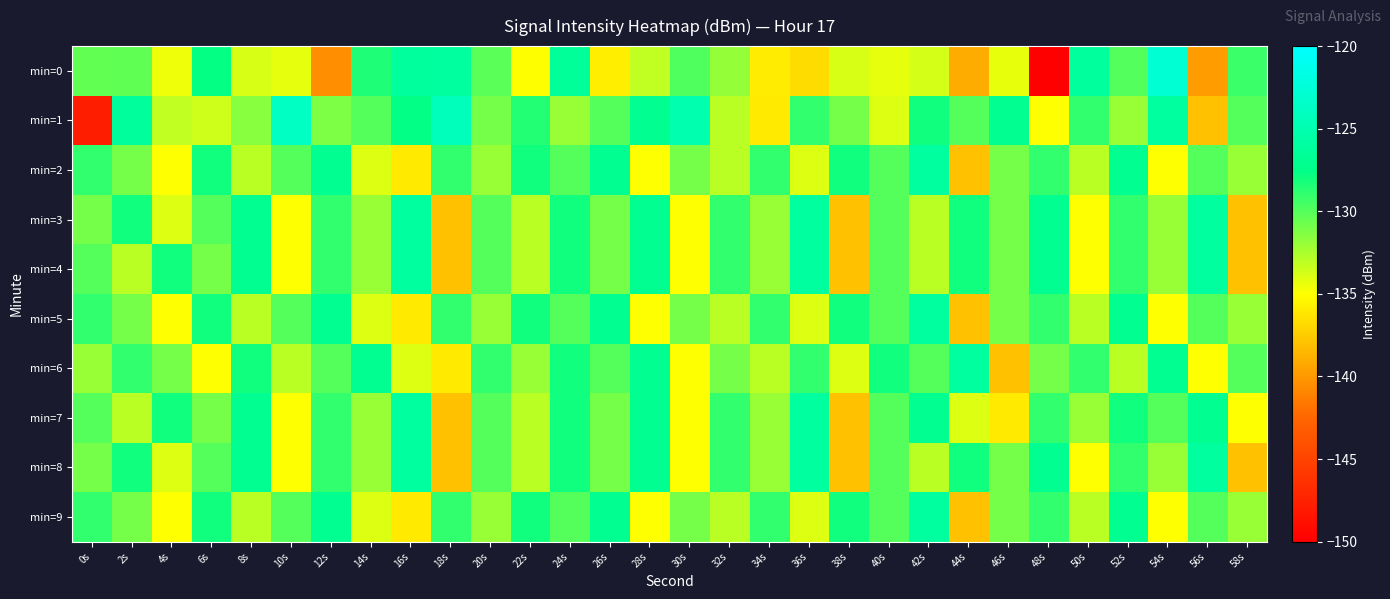

Reading left to right, extract all data points from this chart.

min=0: 0s=-130.4	2s=-130.4	4s=-134.5	6s=-127.6	8s=-133.8	10s=-134.3	12s=-140.5	14s=-128.4	16s=-126.2	18s=-126.1	20s=-130.2	22s=-135.0	24s=-126.4	26s=-135.8	28s=-133.2	30s=-129.8	32s=-131.9	34s=-135.9	36s=-136.6	38s=-133.8	40s=-134.3	42s=-133.7	44s=-139.0	46s=-134.3	48s=-149.9	50s=-126.2	52s=-129.9	54s=-122.9	56s=-139.8	58s=-129.2
min=1: 0s=-147.8	2s=-126.2	4s=-133.1	6s=-133.6	8s=-131.5	10s=-123.9	12s=-131.2	14s=-130.0	16s=-127.6	18s=-124.4	20s=-131.0	22s=-128.5	24s=-132.0	26s=-130.0	28s=-127.0	30s=-125.0	32s=-133.0	34s=-136.0	36s=-129.0	38s=-131.0	40s=-134.0	42s=-128.0	44s=-130.0	46s=-127.0	48s=-135.0	50s=-129.0	52s=-132.0	54s=-126.0	56s=-138.0	58s=-130.0
min=2: 0s=-129.0	2s=-131.0	4s=-135.0	6s=-128.0	8s=-133.0	10s=-130.0	12s=-127.0	14s=-134.0	16s=-136.0	18s=-129.0	20s=-132.0	22s=-128.0	24s=-130.0	26s=-127.0	28s=-135.0	30s=-131.0	32s=-133.0	34s=-129.0	36s=-134.0	38s=-128.0	40s=-130.0	42s=-126.0	44s=-138.0	46s=-131.0	48s=-129.0	50s=-133.0	52s=-127.0	54s=-135.0	56s=-130.0	58s=-132.0
min=3: 0s=-131.0	2s=-128.0	4s=-134.0	6s=-130.0	8s=-127.0	10s=-135.0	12s=-129.0	14s=-132.0	16s=-126.0	18s=-138.0	20s=-130.0	22s=-133.0	24s=-128.0	26s=-131.0	28s=-127.0	30s=-135.0	32s=-129.0	34s=-132.0	36s=-126.0	38s=-138.0	40s=-130.0	42s=-133.0	44s=-128.0	46s=-131.0	48s=-127.0	50s=-135.0	52s=-129.0	54s=-132.0	56s=-126.0	58s=-138.0
min=4: 0s=-130.0	2s=-133.0	4s=-128.0	6s=-131.0	8s=-127.0	10s=-135.0	12s=-129.0	14s=-132.0	16s=-126.0	18s=-138.0	20s=-130.0	22s=-133.0	24s=-128.0	26s=-131.0	28s=-127.0	30s=-135.0	32s=-129.0	34s=-132.0	36s=-126.0	38s=-138.0	40s=-130.0	42s=-133.0	44s=-128.0	46s=-131.0	48s=-127.0	50s=-135.0	52s=-129.0	54s=-132.0	56s=-126.0	58s=-138.0
min=5: 0s=-129.0	2s=-131.0	4s=-135.0	6s=-128.0	8s=-133.0	10s=-130.0	12s=-127.0	14s=-134.0	16s=-136.0	18s=-129.0	20s=-132.0	22s=-128.0	24s=-130.0	26s=-127.0	28s=-135.0	30s=-131.0	32s=-133.0	34s=-129.0	36s=-134.0	38s=-128.0	40s=-130.0	42s=-126.0	44s=-138.0	46s=-131.0	48s=-129.0	50s=-133.0	52s=-127.0	54s=-135.0	56s=-130.0	58s=-132.0
min=6: 0s=-132.0	2s=-129.0	4s=-131.0	6s=-135.0	8s=-128.0	10s=-133.0	12s=-130.0	14s=-127.0	16s=-134.0	18s=-136.0	20s=-129.0	22s=-132.0	24s=-128.0	26s=-130.0	28s=-127.0	30s=-135.0	32s=-131.0	34s=-133.0	36s=-129.0	38s=-134.0	40s=-128.0	42s=-130.0	44s=-126.0	46s=-138.0	48s=-131.0	50s=-129.0	52s=-133.0	54s=-127.0	56s=-135.0	58s=-130.0
min=7: 0s=-130.0	2s=-133.0	4s=-128.0	6s=-131.0	8s=-127.0	10s=-135.0	12s=-129.0	14s=-132.0	16s=-126.0	18s=-138.0	20s=-130.0	22s=-133.0	24s=-128.0	26s=-131.0	28s=-127.0	30s=-135.0	32s=-129.0	34s=-132.0	36s=-126.0	38s=-138.0	40s=-130.0	42s=-127.0	44s=-134.0	46s=-136.0	48s=-129.0	50s=-132.0	52s=-128.0	54s=-130.0	56s=-127.0	58s=-135.0
min=8: 0s=-131.0	2s=-128.0	4s=-134.0	6s=-130.0	8s=-127.0	10s=-135.0	12s=-129.0	14s=-132.0	16s=-126.0	18s=-138.0	20s=-130.0	22s=-133.0	24s=-128.0	26s=-131.0	28s=-127.0	30s=-135.0	32s=-129.0	34s=-132.0	36s=-126.0	38s=-138.0	40s=-130.0	42s=-133.0	44s=-128.0	46s=-131.0	48s=-127.0	50s=-135.0	52s=-129.0	54s=-132.0	56s=-126.0	58s=-138.0
min=9: 0s=-129.0	2s=-131.0	4s=-135.0	6s=-128.0	8s=-133.0	10s=-130.0	12s=-127.0	14s=-134.0	16s=-136.0	18s=-129.0	20s=-132.0	22s=-128.0	24s=-130.0	26s=-127.0	28s=-135.0	30s=-131.0	32s=-133.0	34s=-129.0	36s=-134.0	38s=-128.0	40s=-130.0	42s=-126.0	44s=-138.0	46s=-131.0	48s=-129.0	50s=-133.0	52s=-127.0	54s=-135.0	56s=-130.0	58s=-132.0